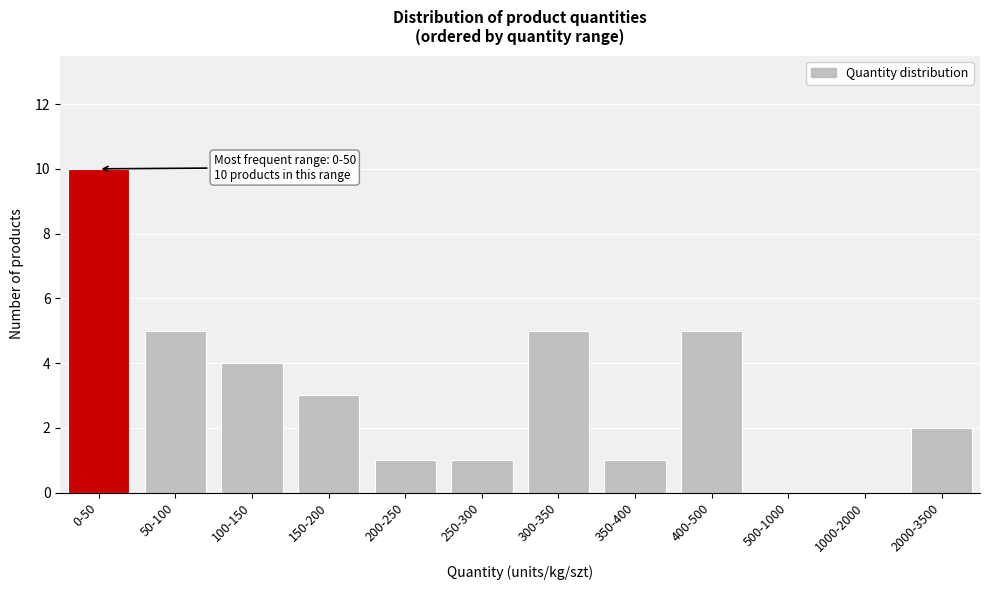

Reading left to right, transcribe all the data shown in this chart.

0-50=10	50-100=5	100-150=4	150-200=3	200-250=1	250-300=1	300-350=5	350-400=1	400-500=5	500-1000=0	1000-2000=0	2000-3500=2